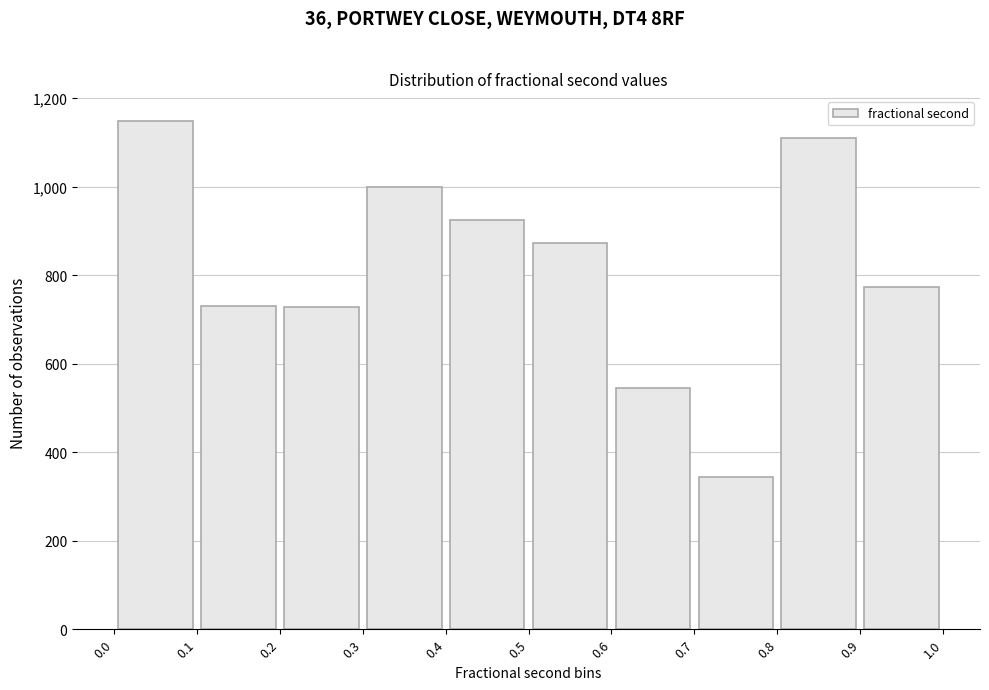

Reading left to right, transcribe this chart: for each bar, give the range it covers on the x-axis and its height. The values are not printed on the chart, so give them approximately, as read against the axis.

0.0 to 0.1: 1140
0.1 to 0.2: 740
0.2 to 0.3: 720
0.3 to 0.4: 1000
0.4 to 0.5: 920
0.5 to 0.6: 880
0.6 to 0.7: 540
0.7 to 0.8: 340
0.8 to 0.9: 1100
0.9 to 1.0: 780